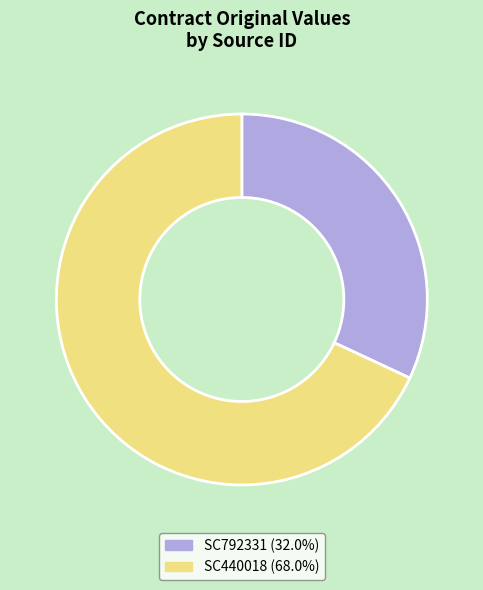

Is SC440018 the majority of the pie?

Yes